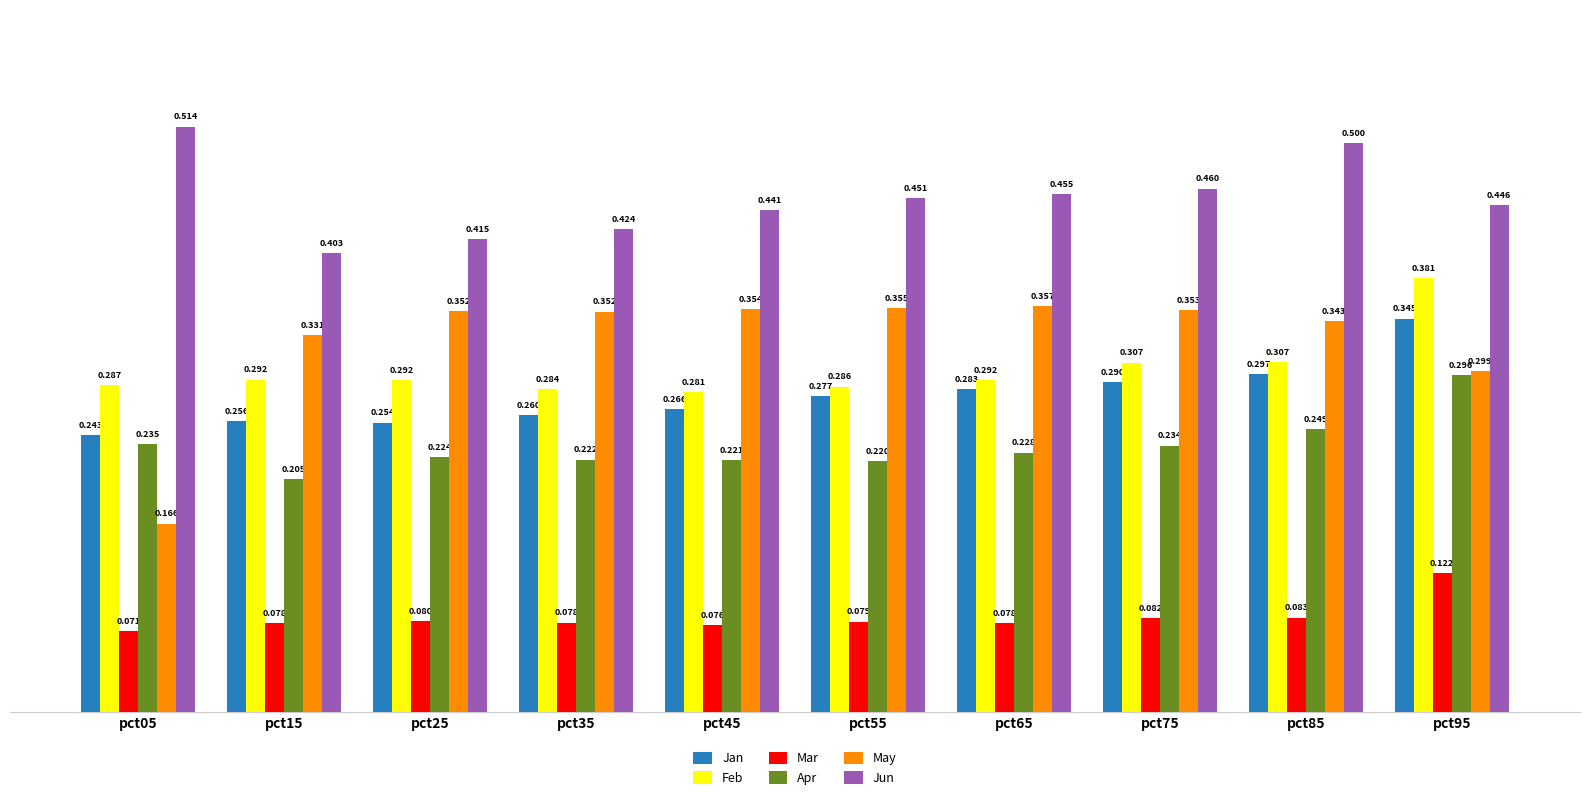

How many bars are there in total?

60